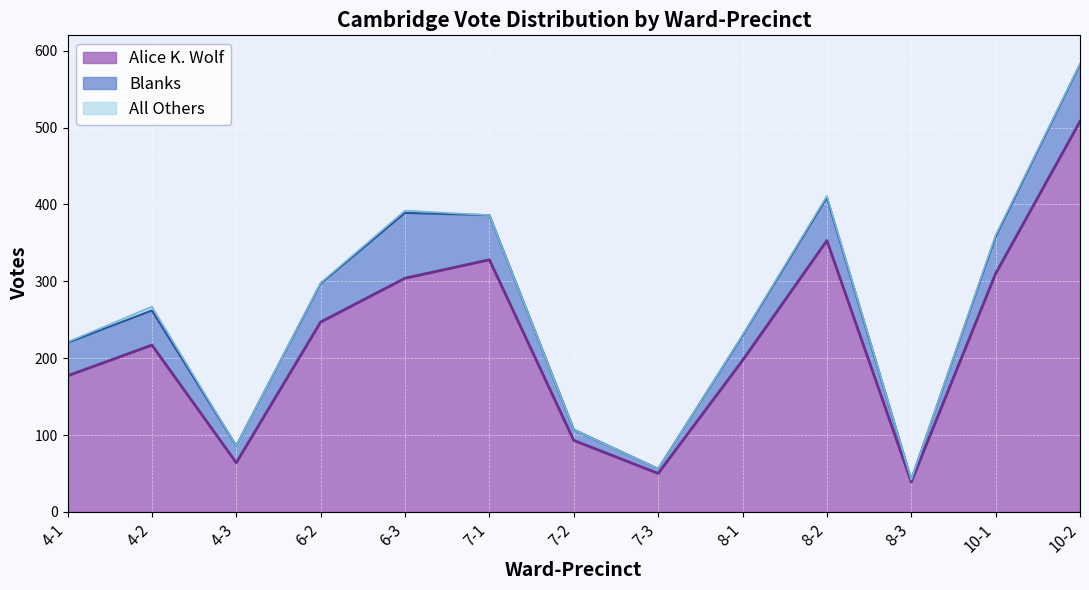

What is the lowest value of the Alice K. Wolf series?

39